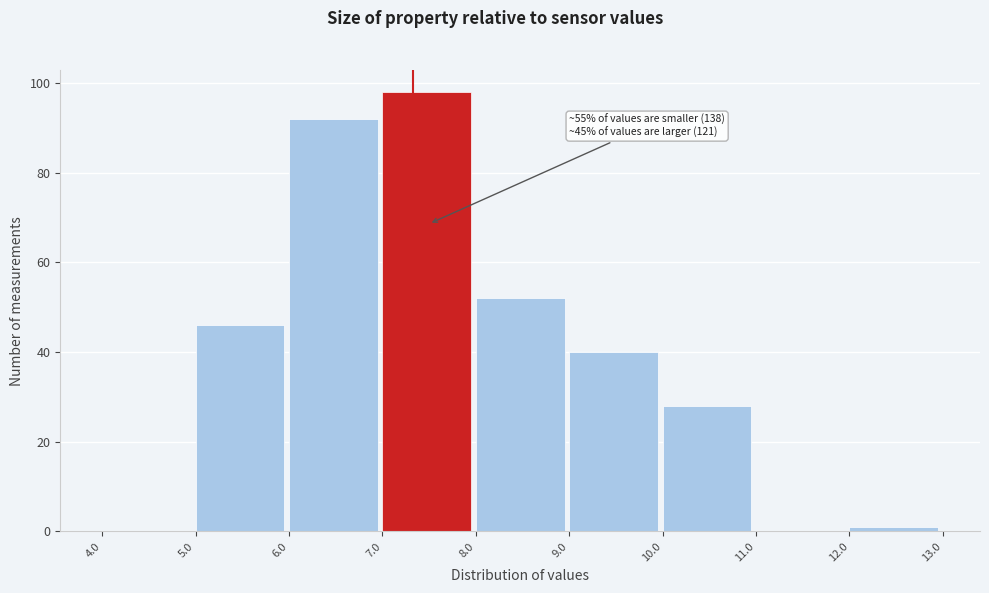

Which range on the x-axis has the tallest bar?

7.0 to 8.0